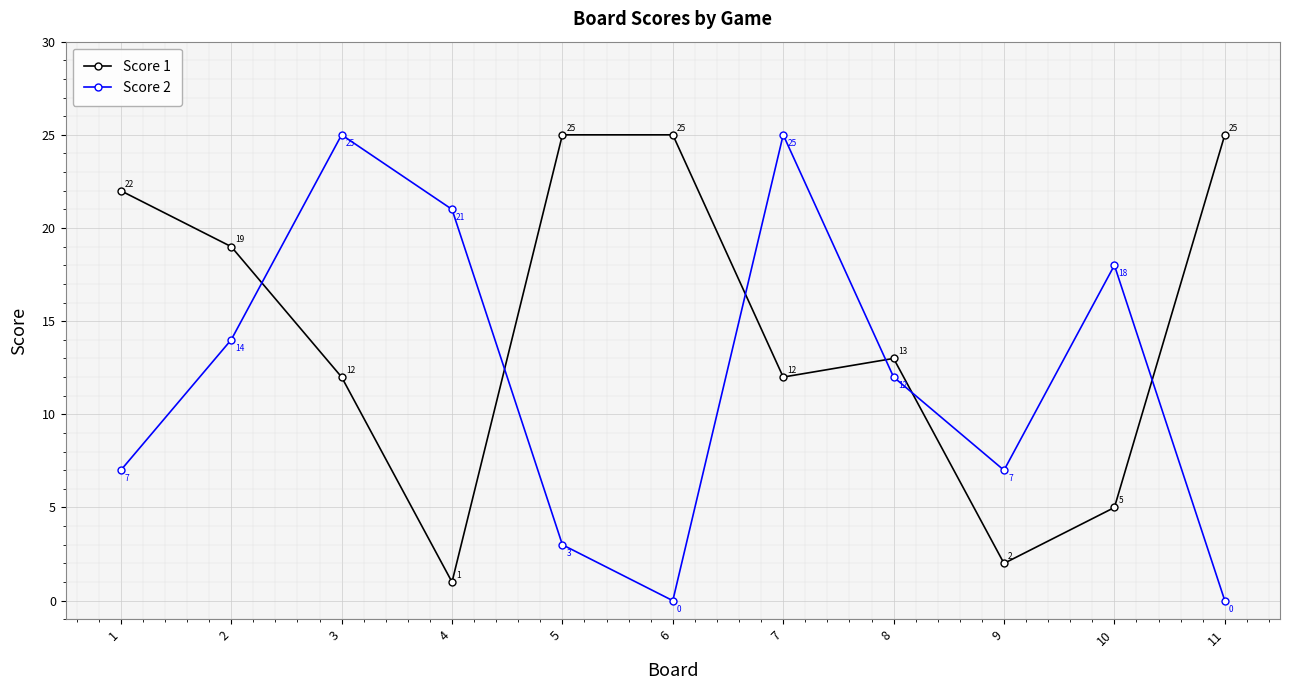

Which series has the largest total across all categories?

Score 1